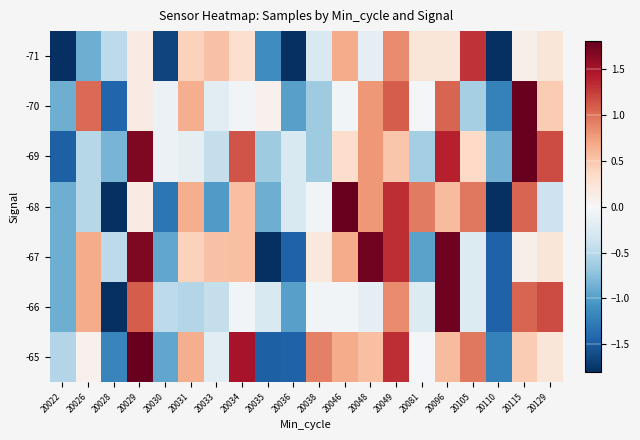

Which label corresponds to the smallest value in the chart?

20022